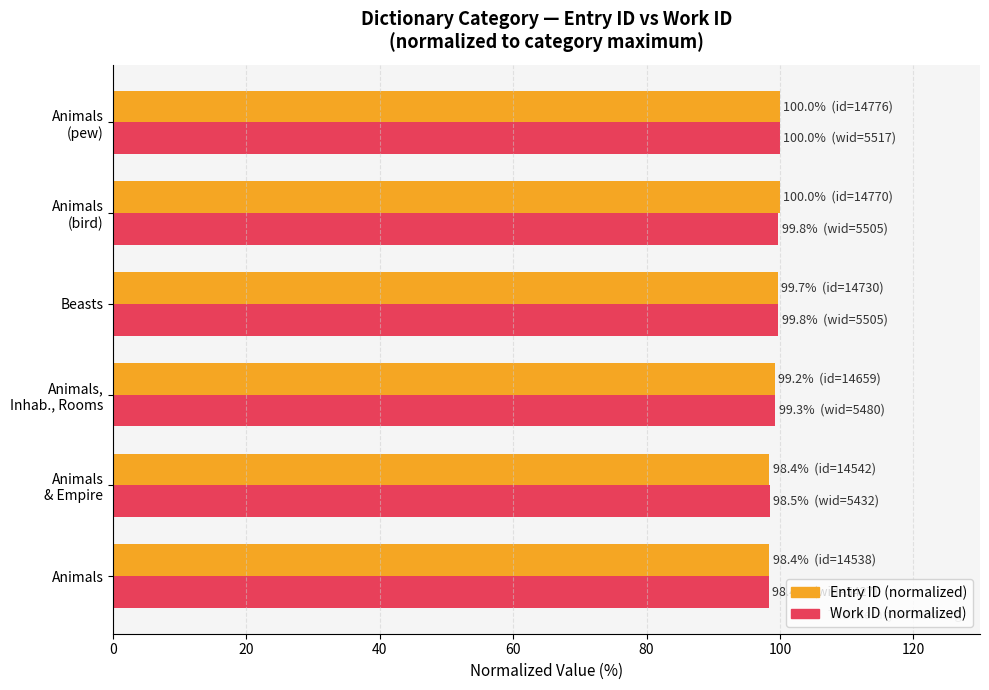

What is the total value across all series at Beasts?

199.5